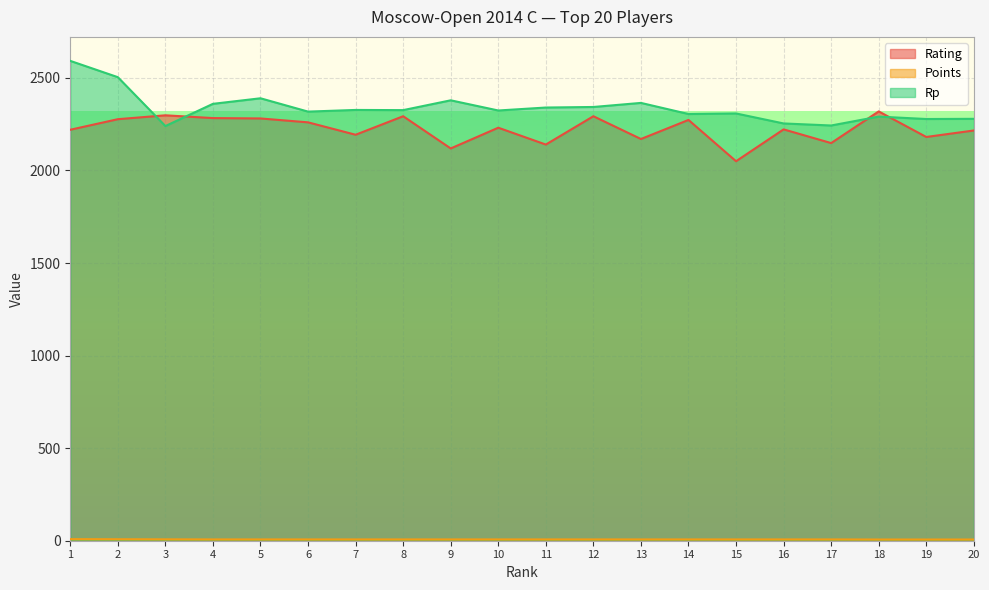

At 18, list the series in order from smallest to largest.

Points, Rp, Rating